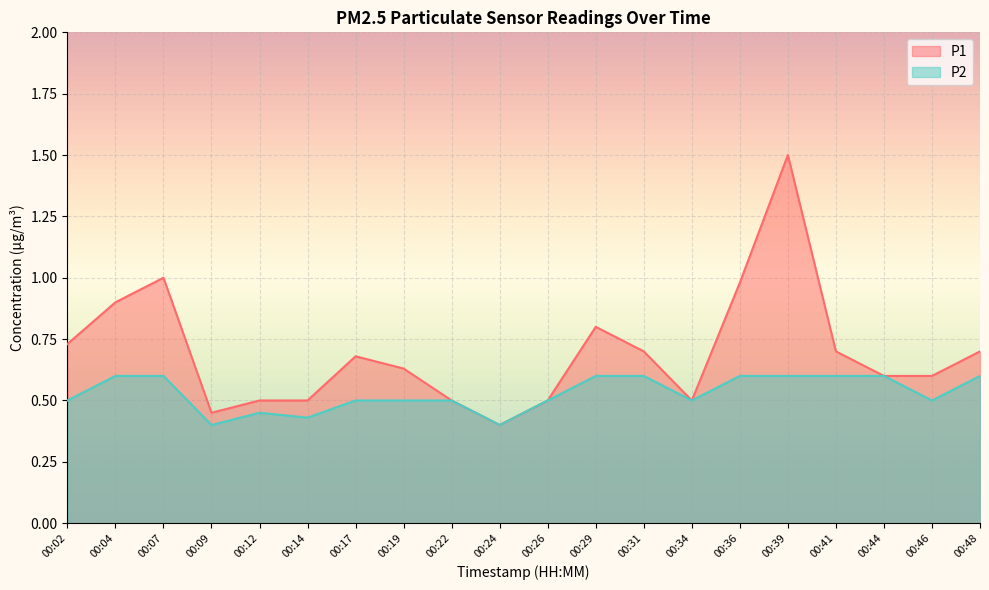

Which series changed the most between 00:12 and 00:48?

P1